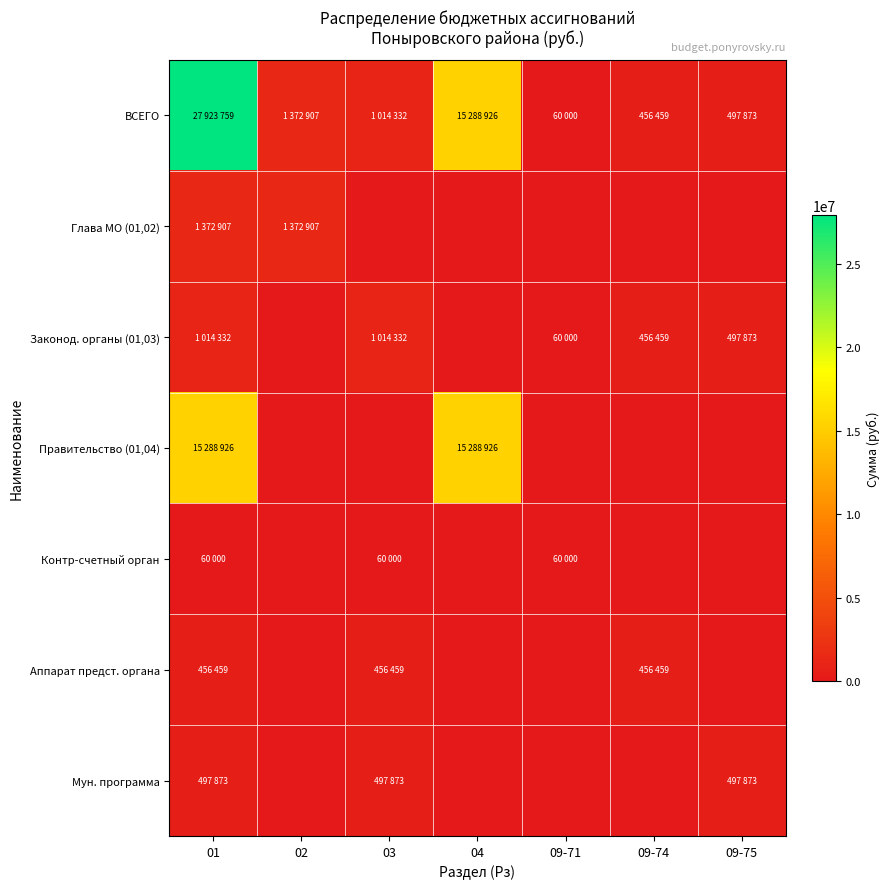

Which series has the largest total across all categories?

ВСЕГО